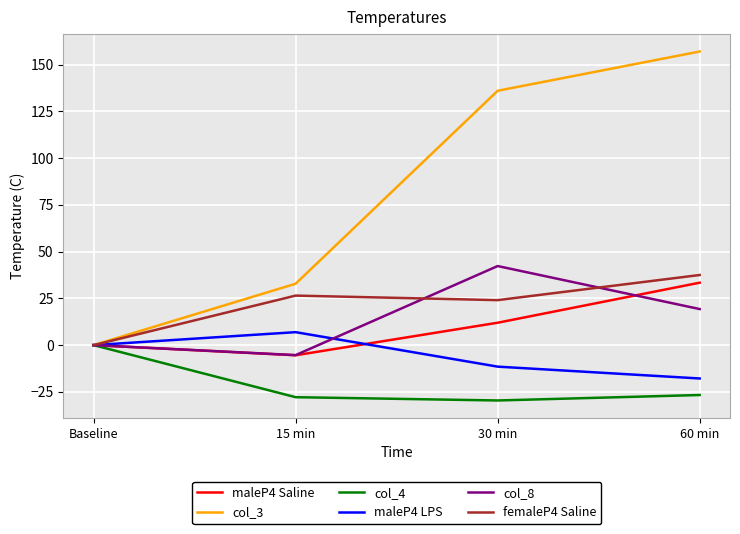

What position from the right is 60 min?

1